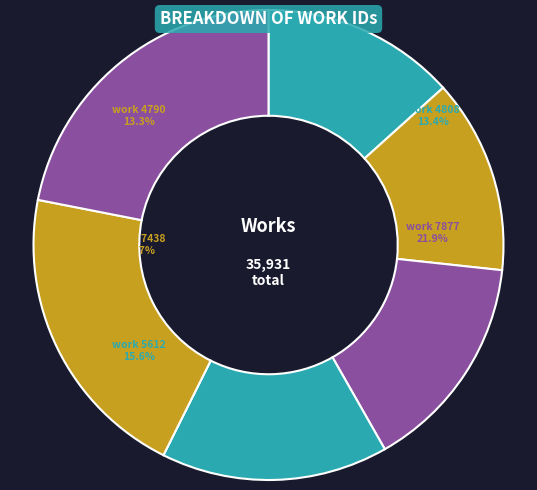

What percentage do work 7877 and work 7438 together represent?

42.6%